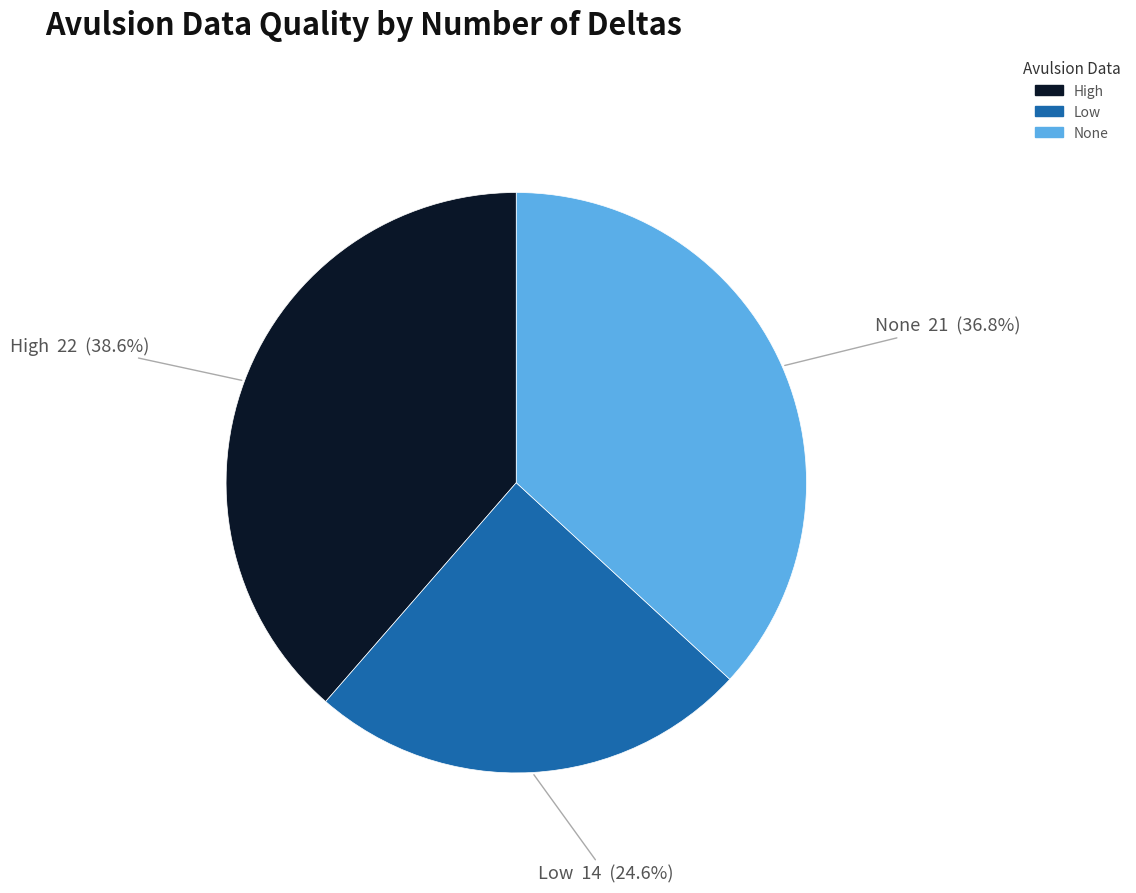

Is there any slice that represents more than half of the pie?

No